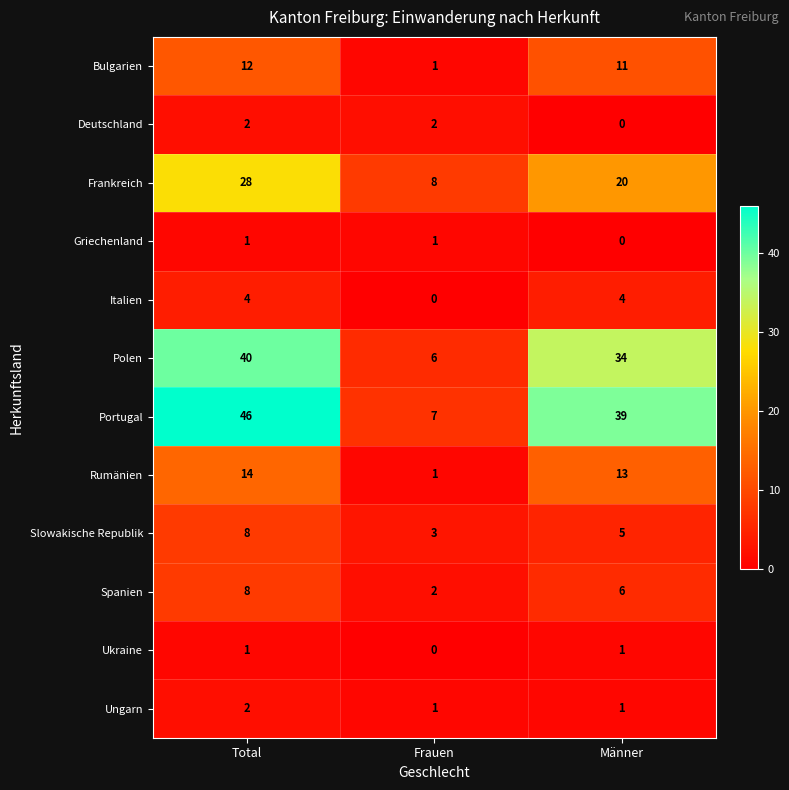

What is the difference between the maximum and minimum values in the Portugal series?

39